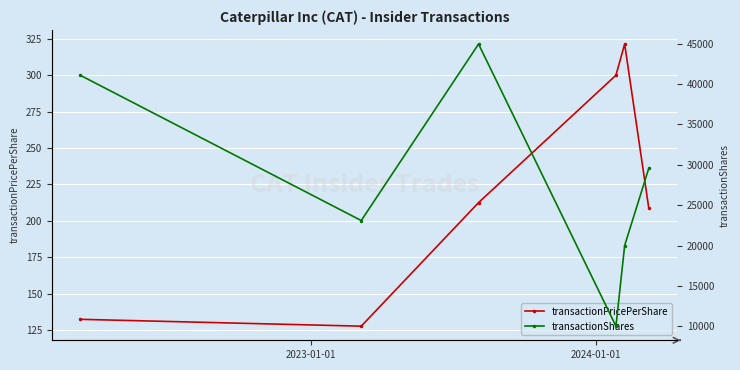

What is the minimum value for transactionPricePerShare?

127.6